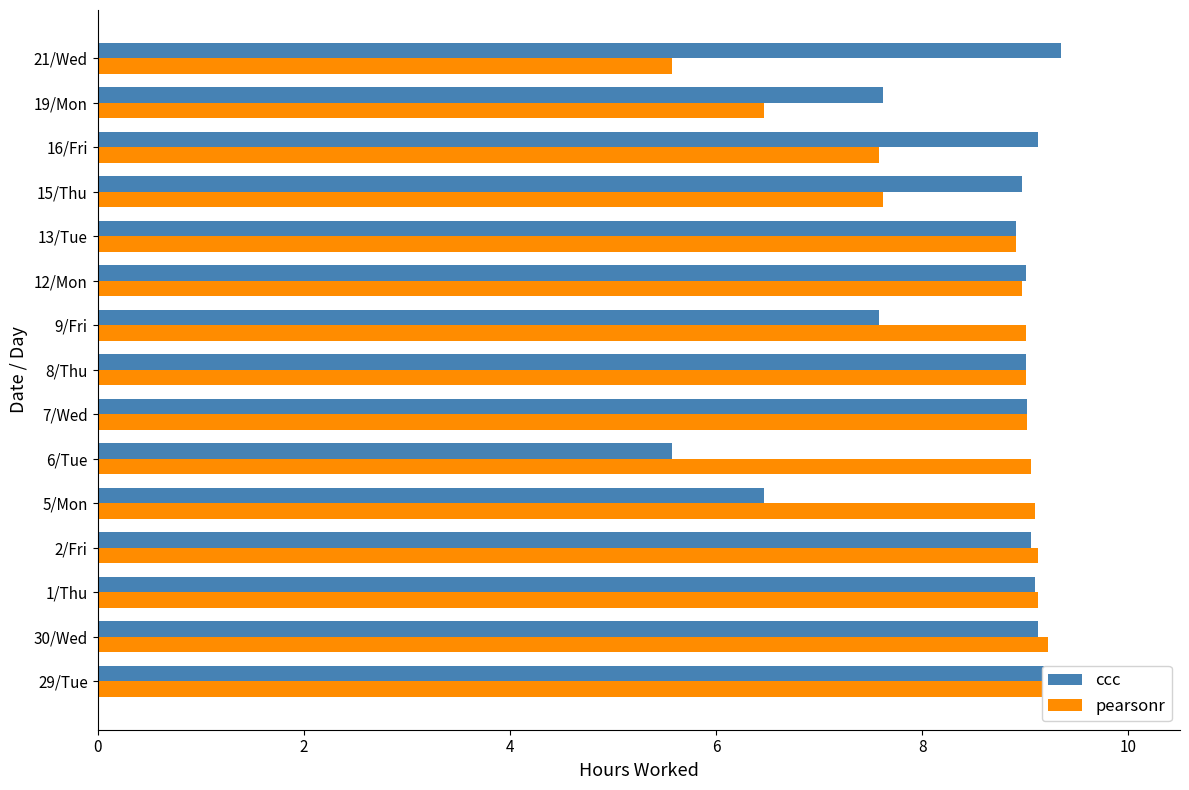

What is the average value of the pearsonr series?

8.5